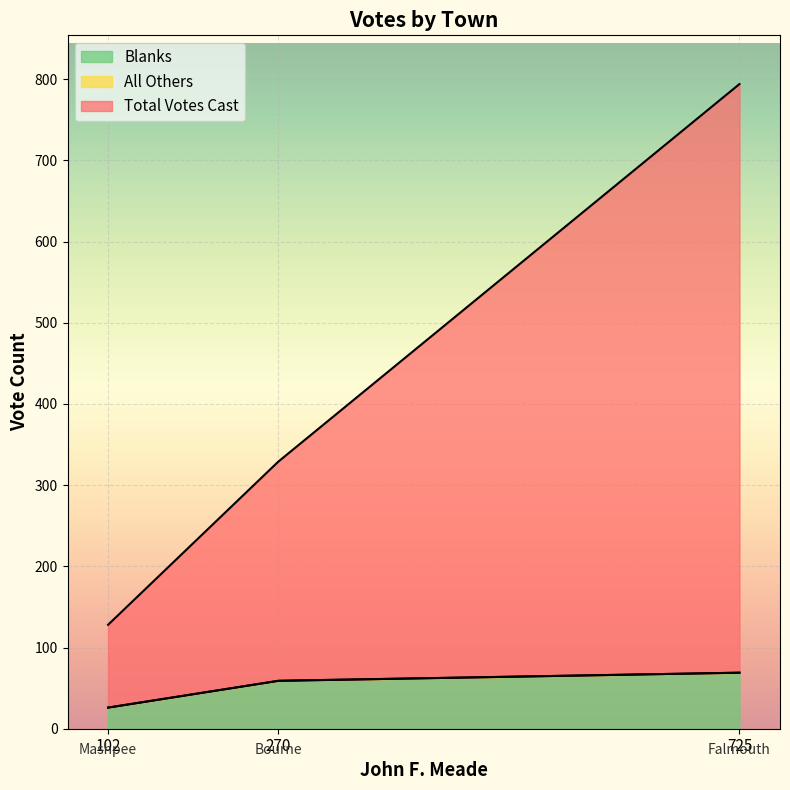

Which series has the largest total across all categories?

Total Votes Cast